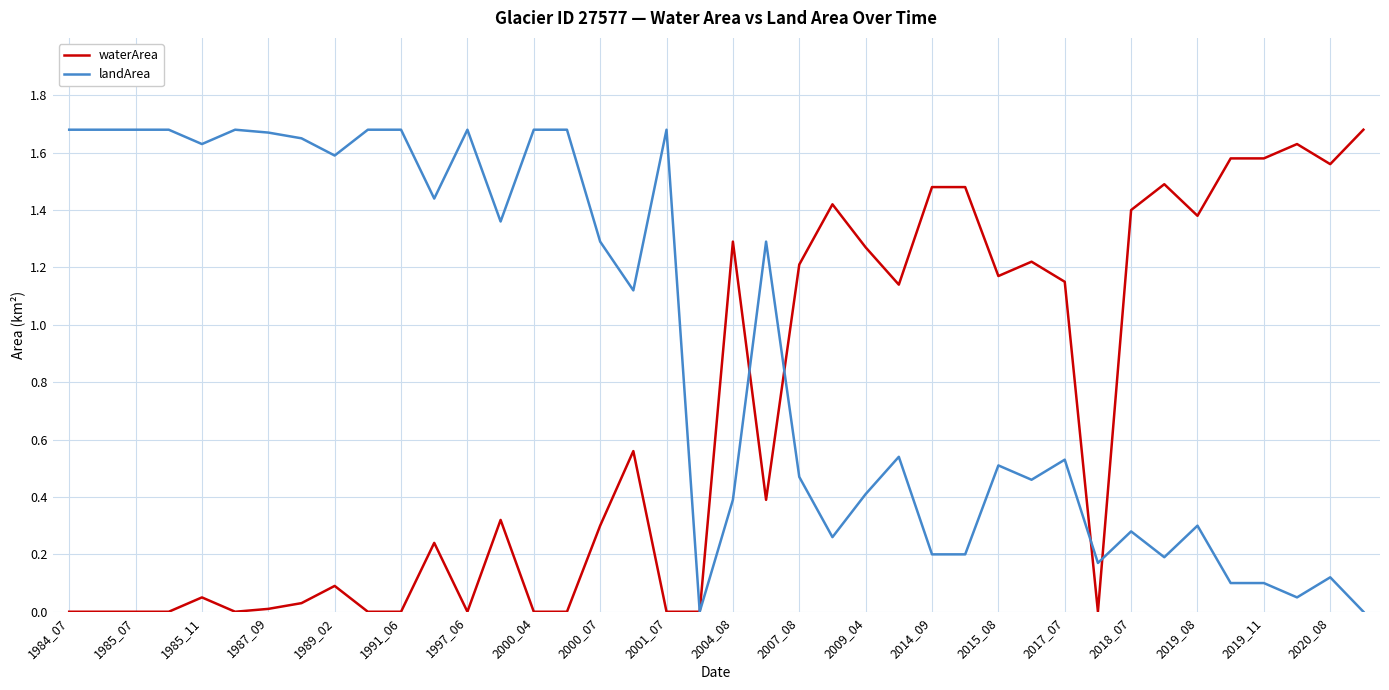

List the series in order of their overall mean, highest first.

landArea, waterArea